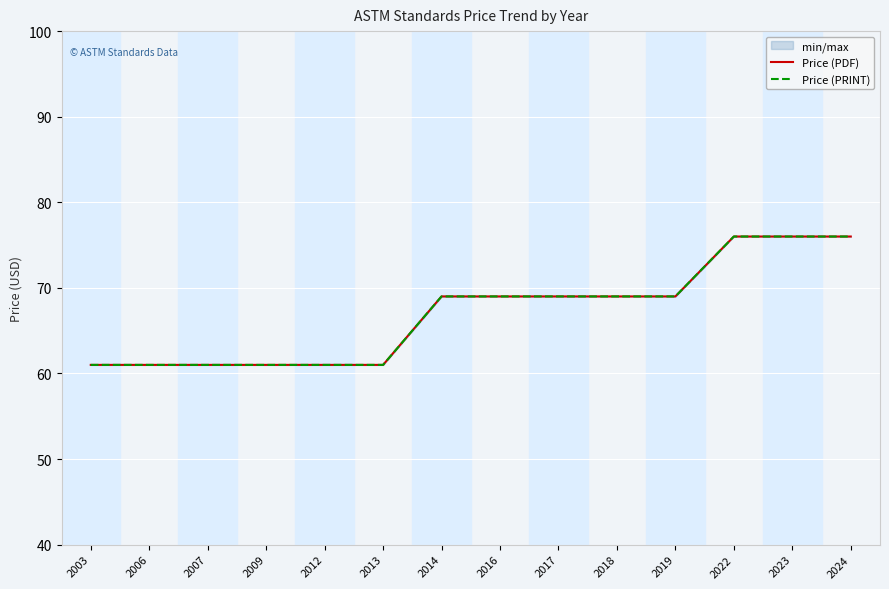

Reading left to right, transcribe all the data shown in this chart.

Price (PDF): 61	61	61	61	61	61	69	69	69	69	69	76	76	76
Price (PRINT): 61	61	61	61	61	61	69	69	69	69	69	76	76	76